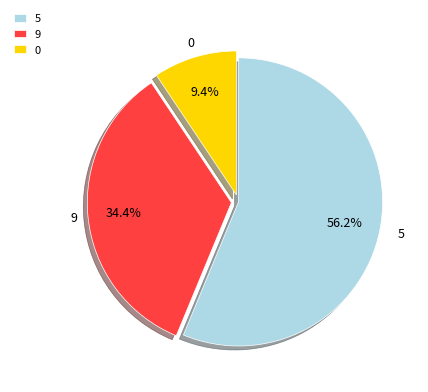

Does 0 account for over 50% of the chart?

No